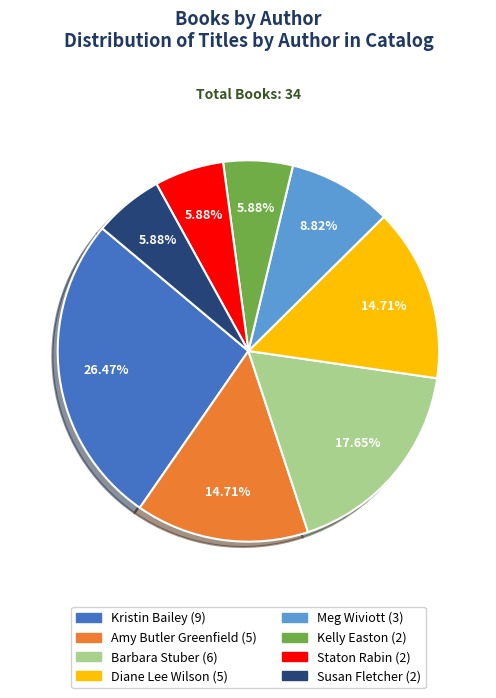

What is the largest slice in the pie chart?

Kristin Bailey